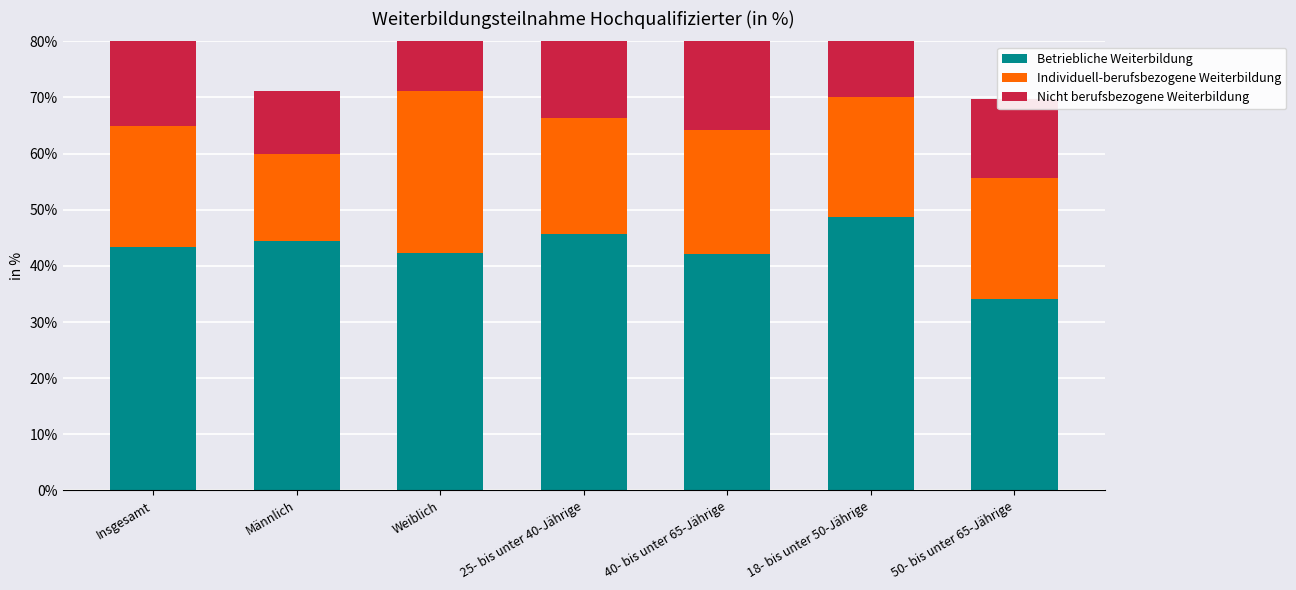

List the labels in order of Individuell-berufsbezogene Weiterbildung value, largest first.

Weiblich, 40- bis unter 65-Jährige, 50- bis unter 65-Jährige, Insgesamt, 18- bis unter 50-Jährige, 25- bis unter 40-Jährige, Männlich